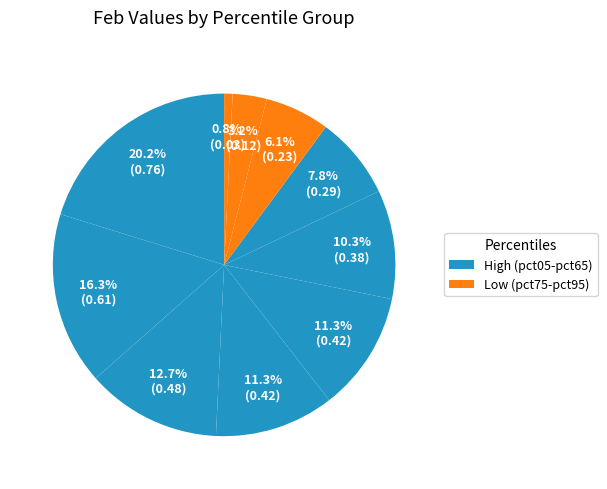

Count the number of slices in the pie.

10